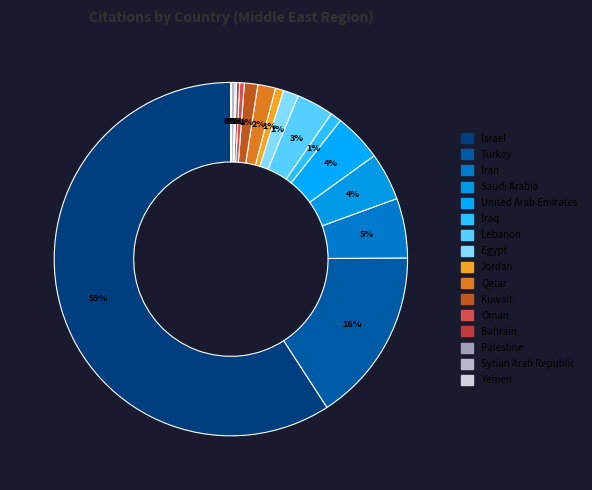

Is it true that Yemen is 0% of the pie?

True